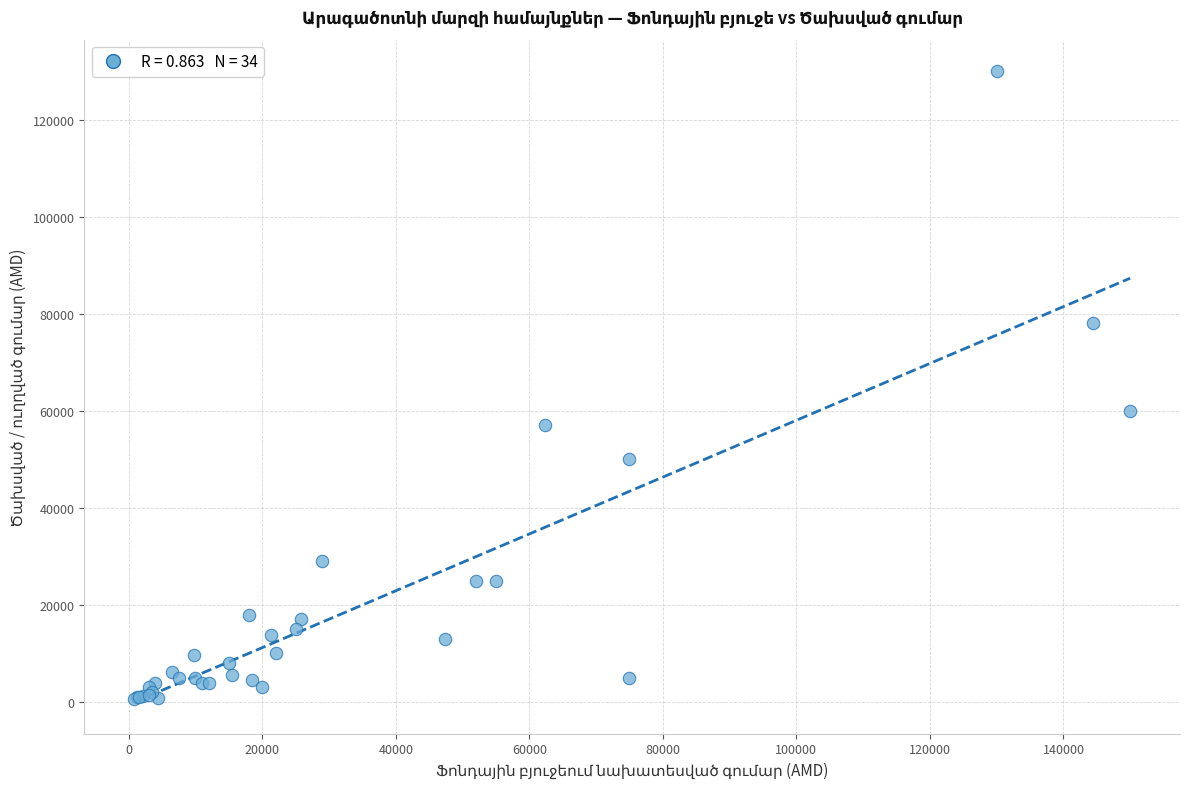

What Y value in the scatter plot is closest to 65300?

60000.0